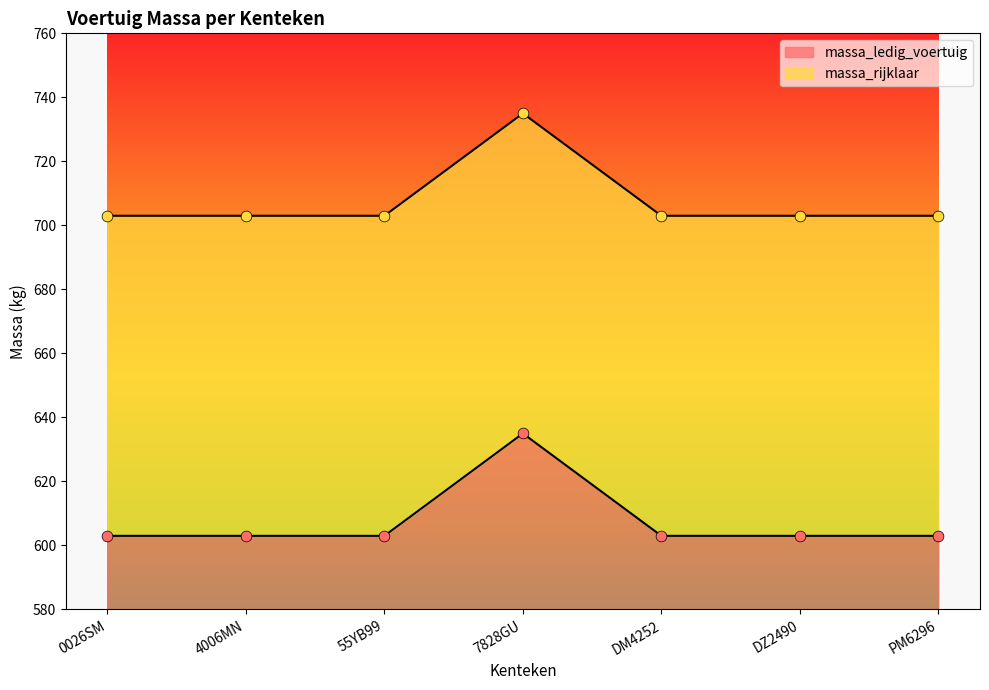

What is the total value across all series at 7828GU?

1370